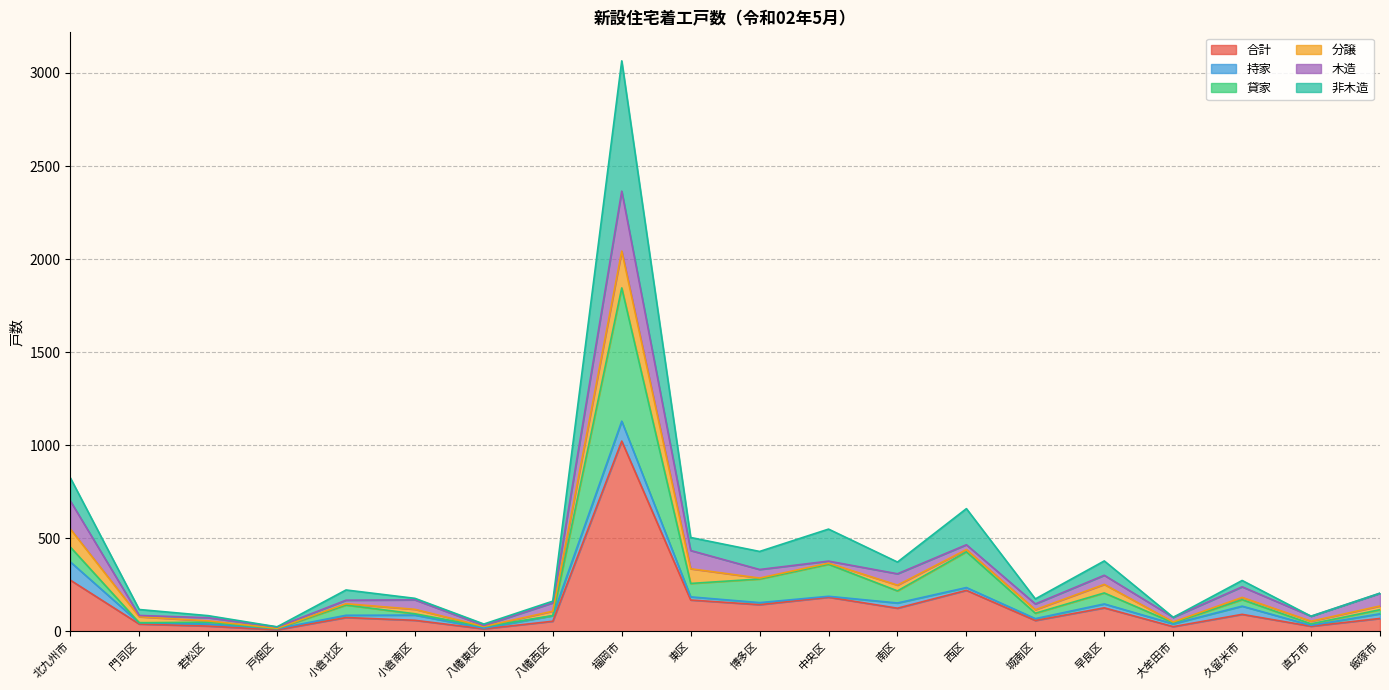

True or false: 合計 and 非木造 cross at least once.

False